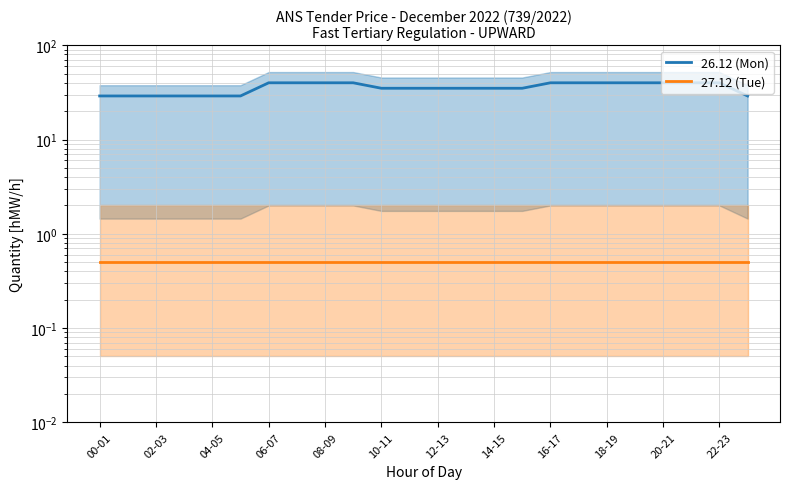

Is it true that 27.12 (Tue) equals 0.3 at 08-09?

False